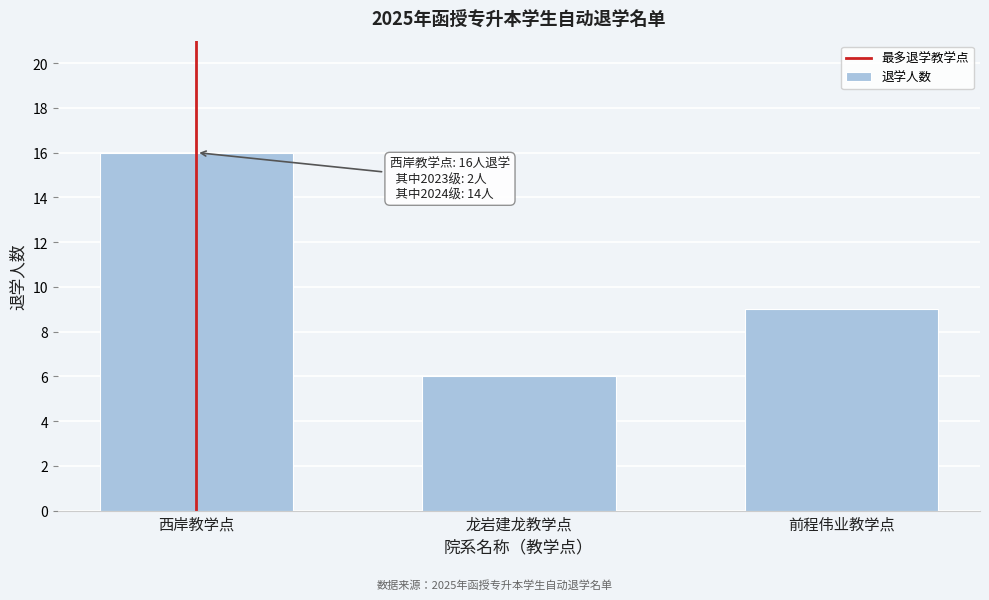

Reading left to right, extract all data points from this chart.

西岸教学点=16	龙岩建龙教学点=6	前程伟业教学点=9